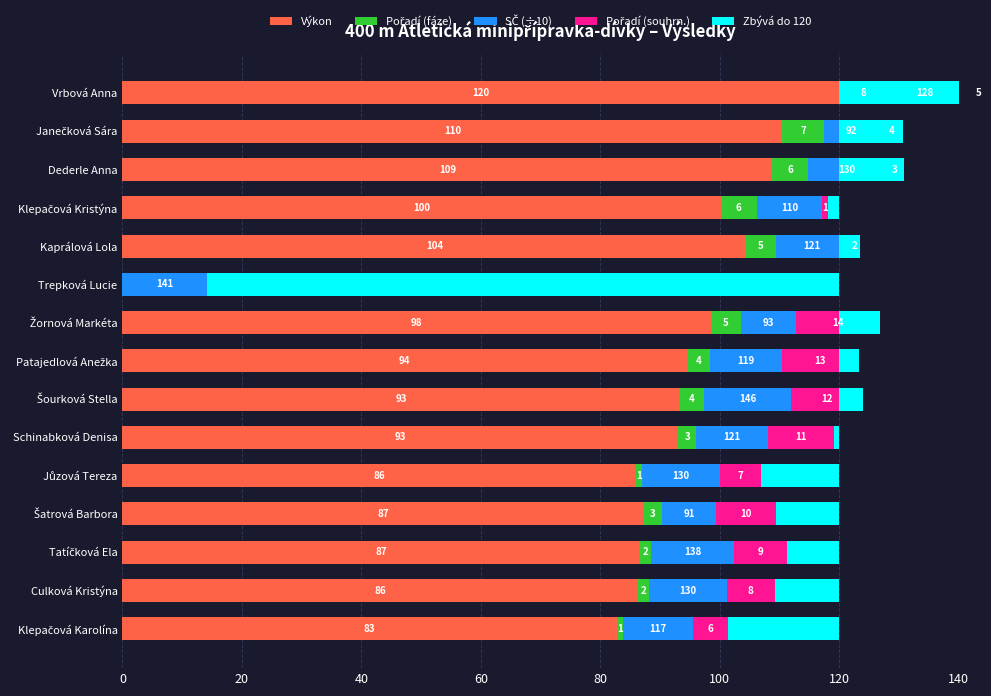

Is it true that Pořadí (fáze) equals 0.5 at Klepačová Karolína?

False